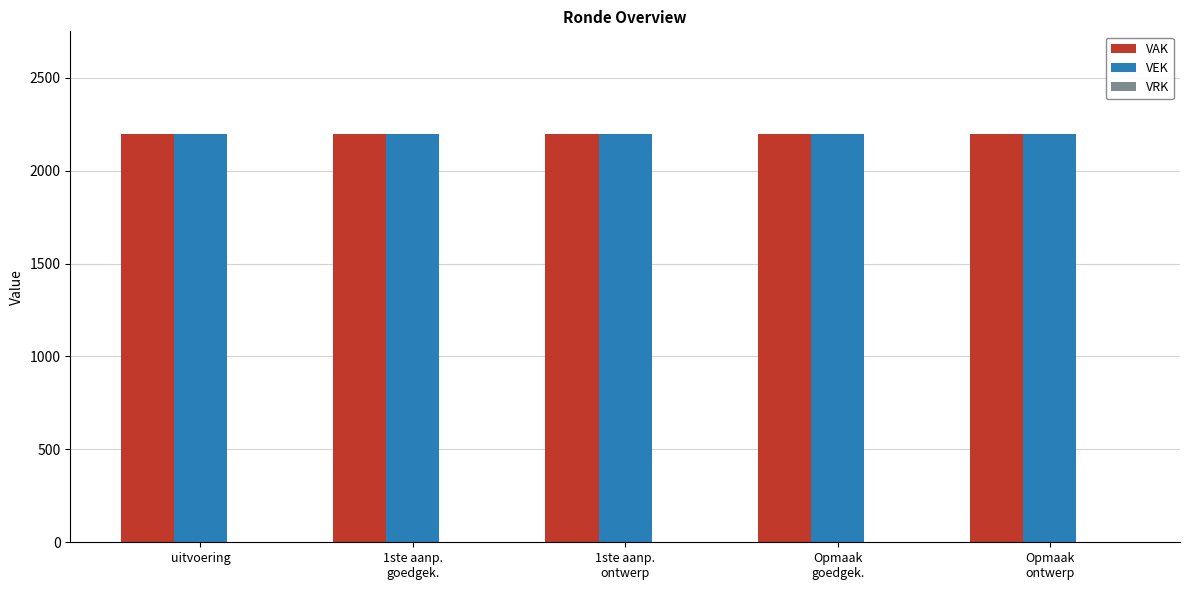

What is the label of the 5th bar from the left?

Opmaak
ontwerp